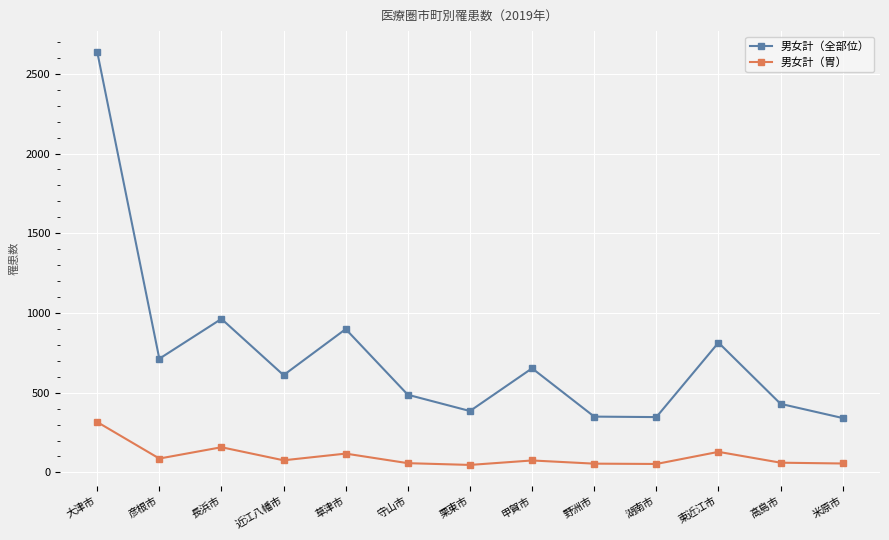

True or false: 男女計（胃） has more than 2 points higher than both neighbors.

True